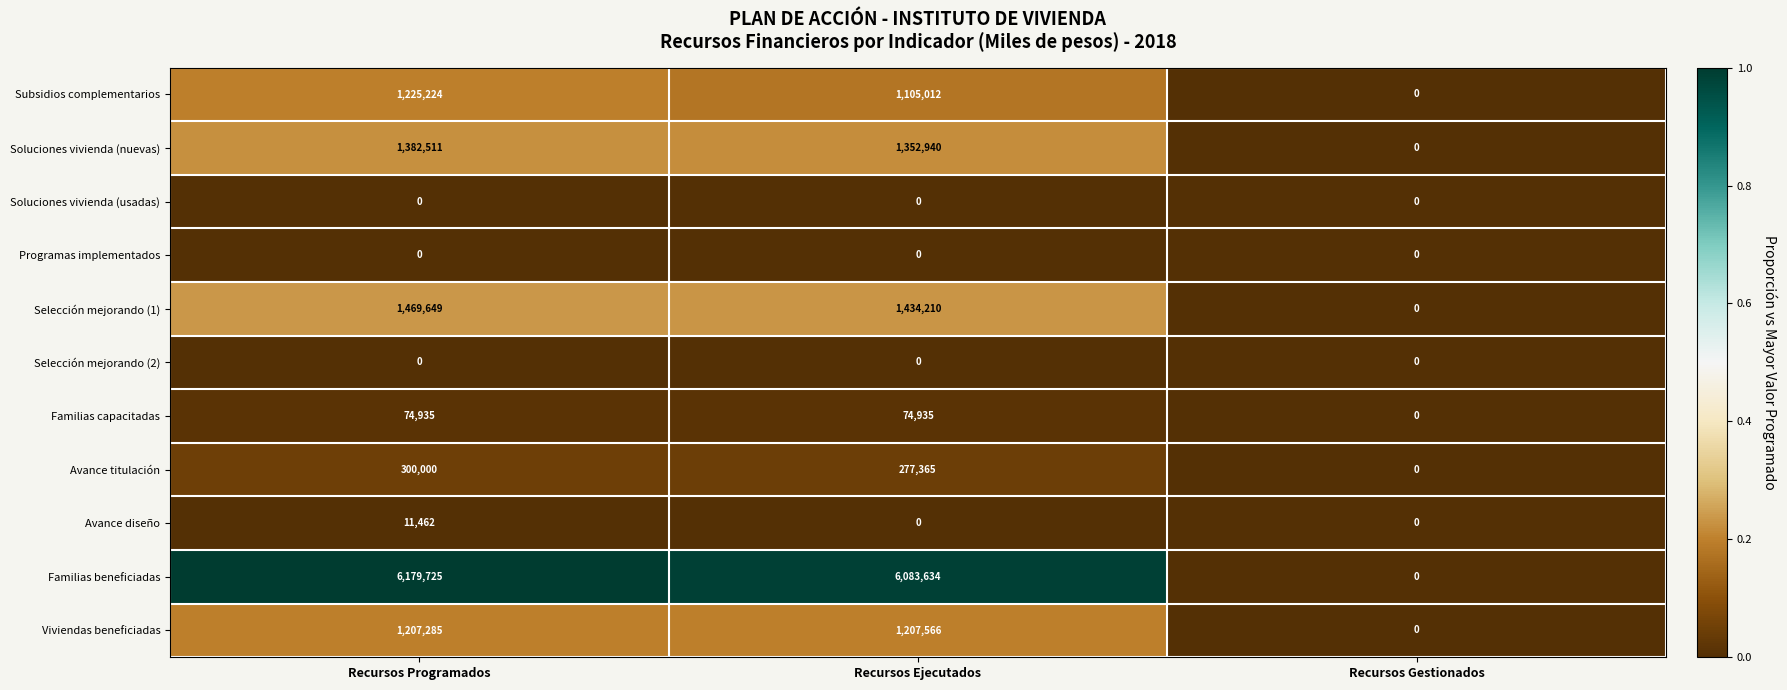

The value of Avance titulación at Recursos Ejecutados is 60773. True or false?

False